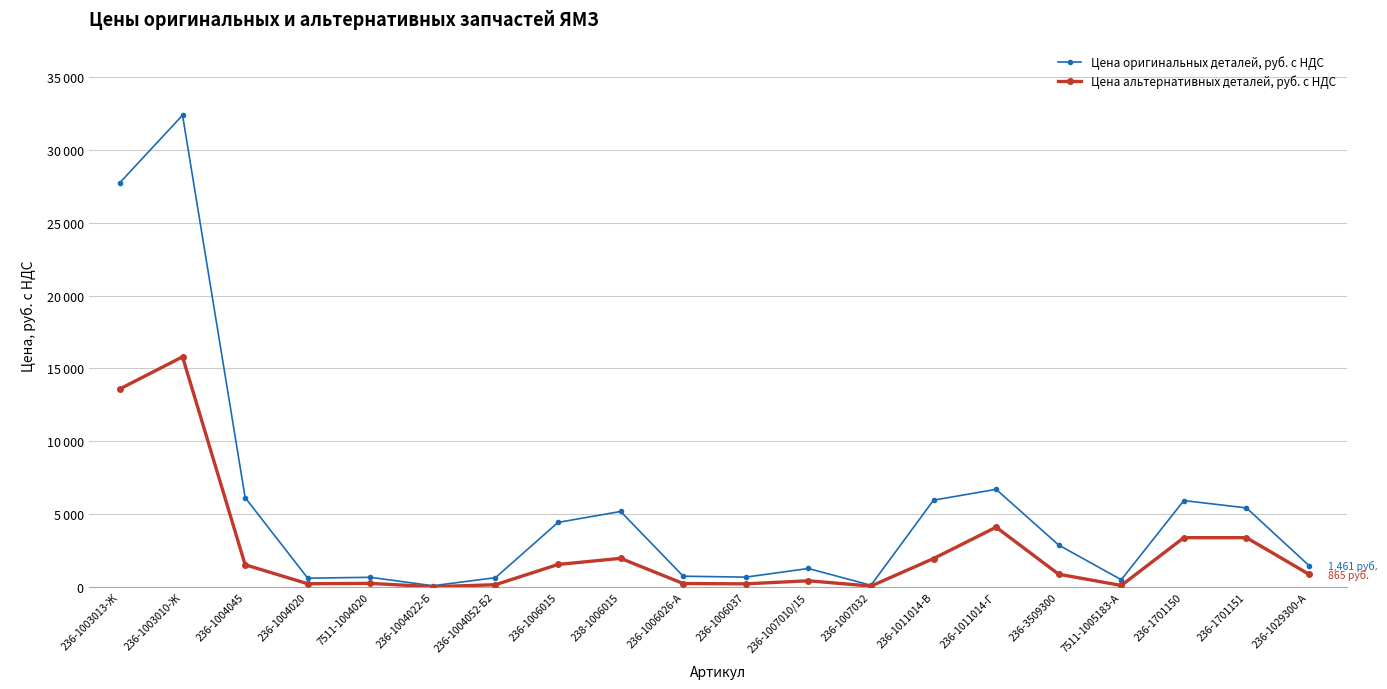

True or false: Цена оригинальных деталей, руб. с НДС and Цена альтернативных деталей, руб. с НДС cross at least once.

False